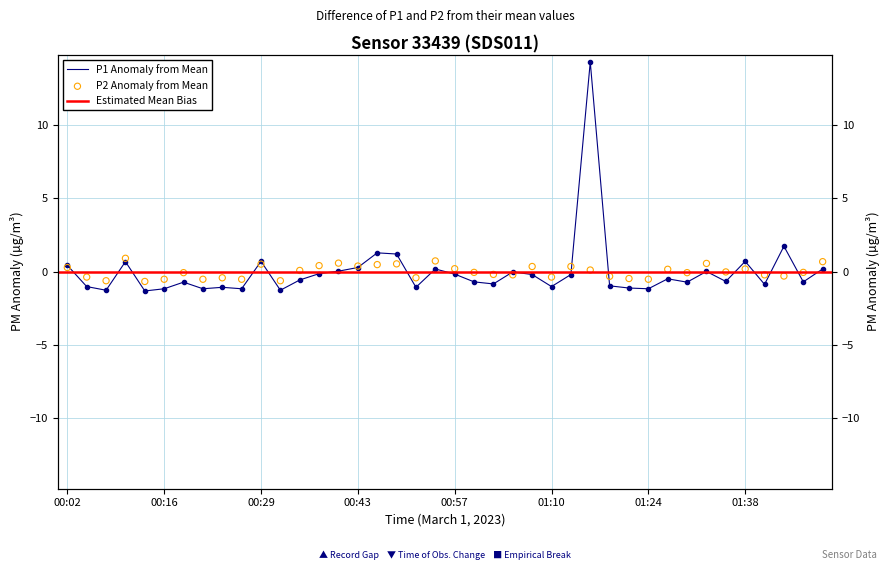

Which series has the widest spread of Y values?

P1